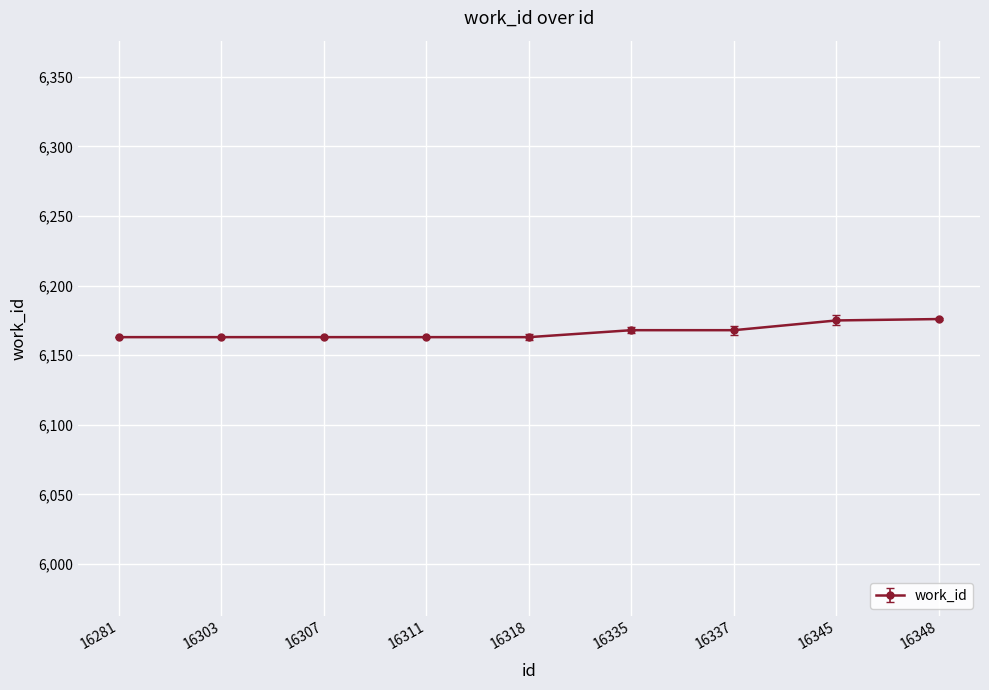

Which has a higher value, 16348 or 16281?

16348